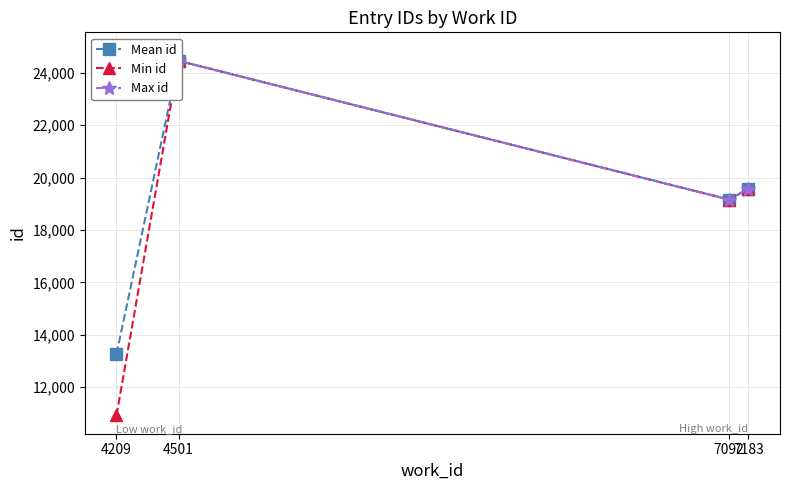

At which category does Mean id reach its first local valley?

7092